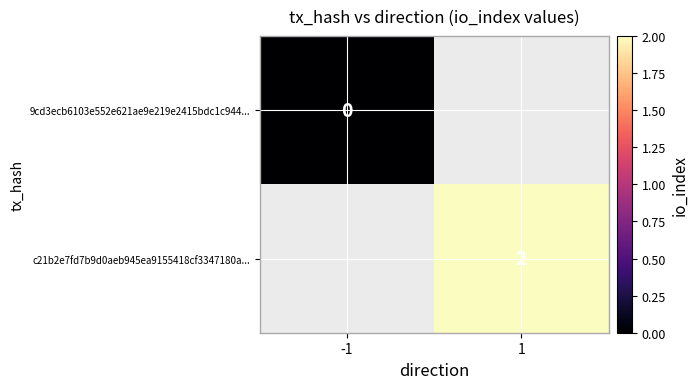

The c21b2e7fd7b9d0aeb945ea9155418cf3347180a... series shows 2 at 1. True or false?

True